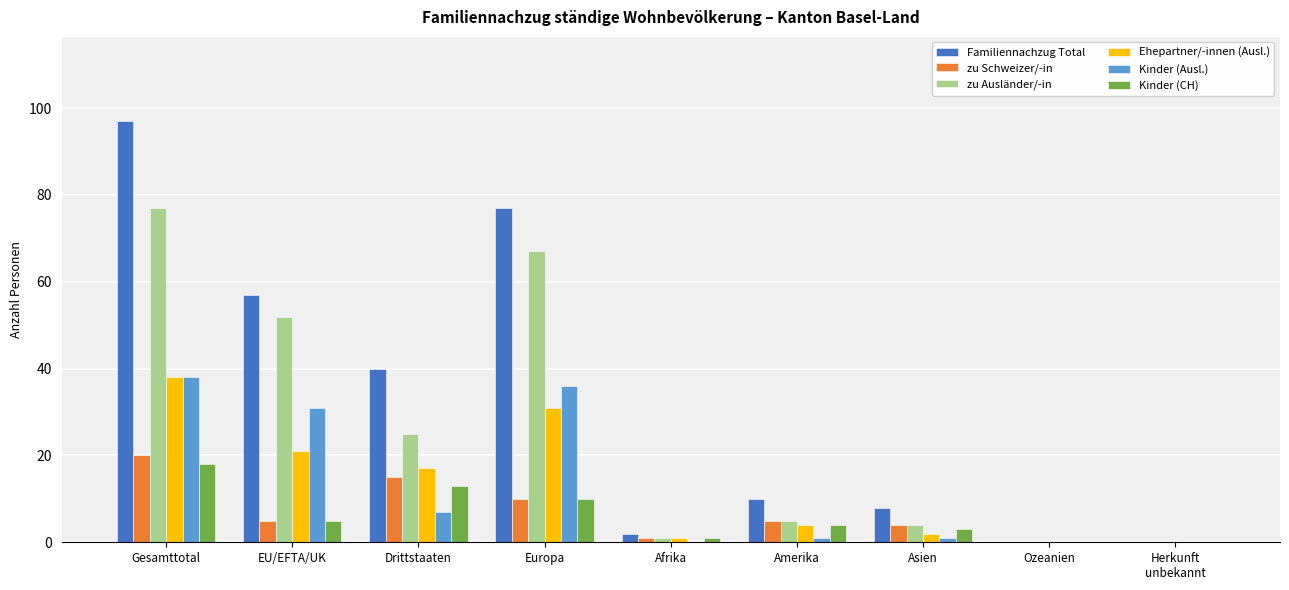

Where does the zu Ausländer/-in series first go above 5?

Gesamttotal